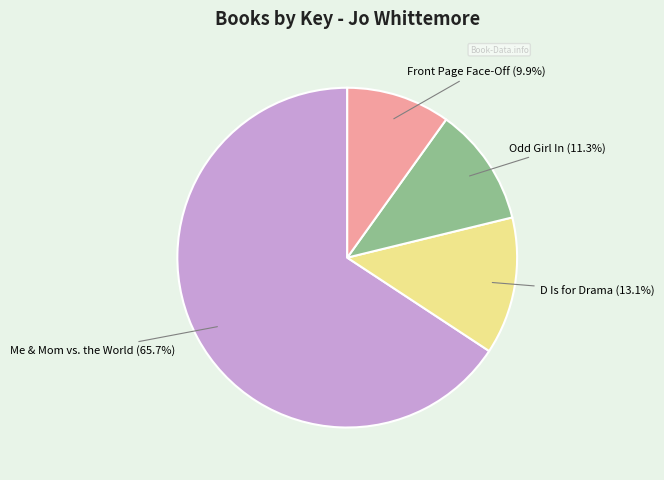

To the nearest percent, what is the difference between the largest and smallest slice percentages?

56%